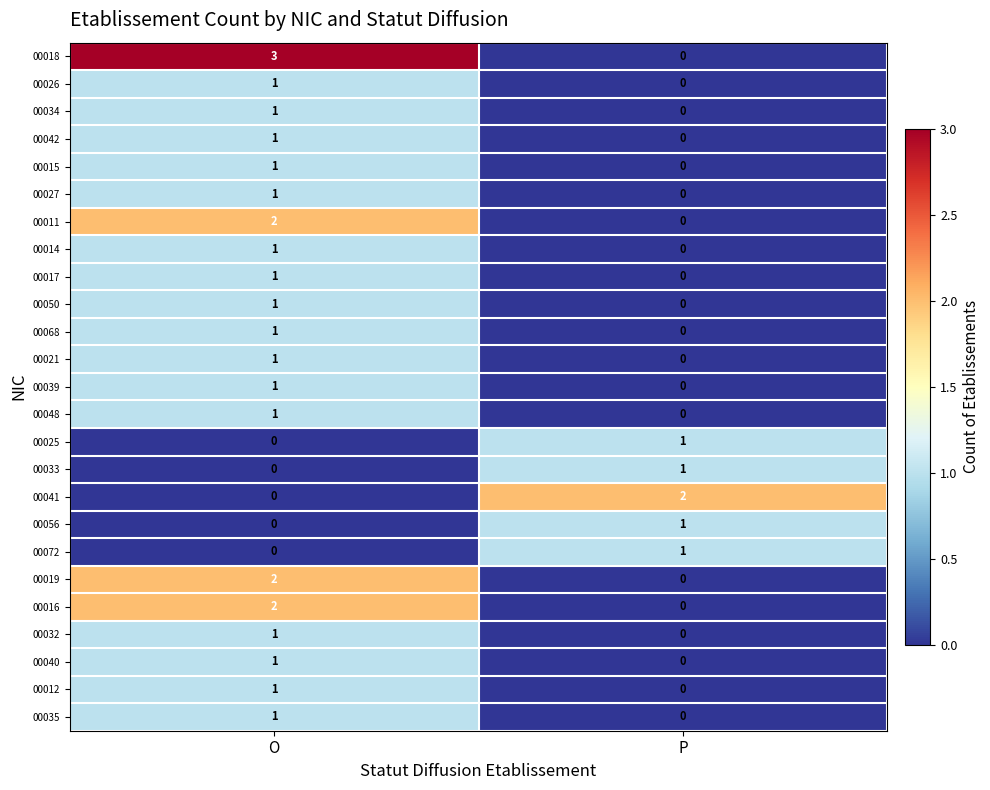

The 00048 series shows 2 at O. True or false?

False